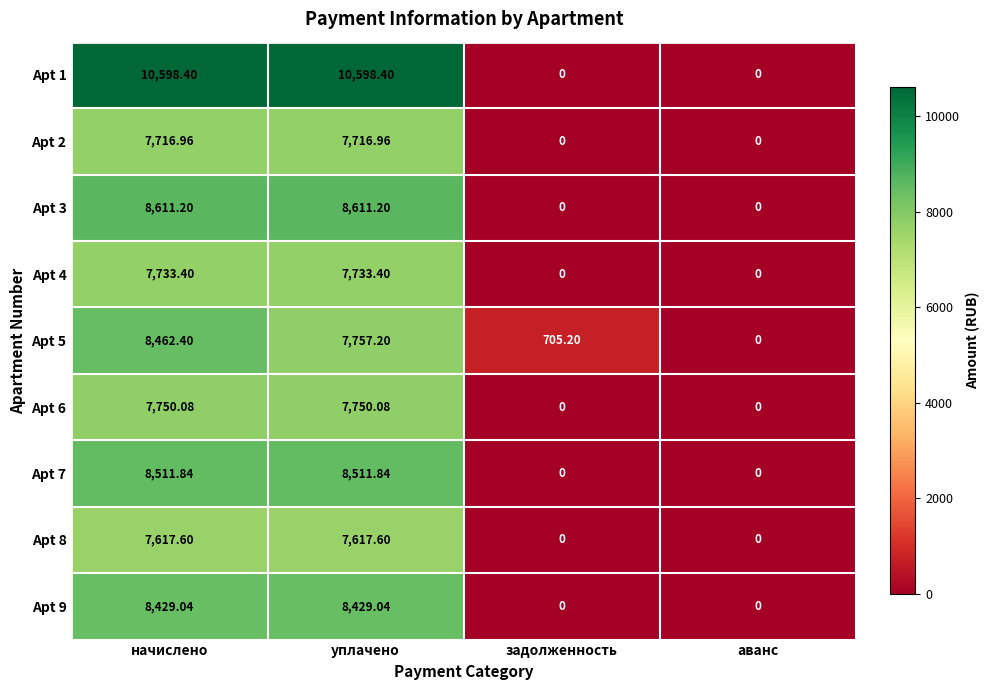

At which label does Apt 5 first exceed 7757?

начислено